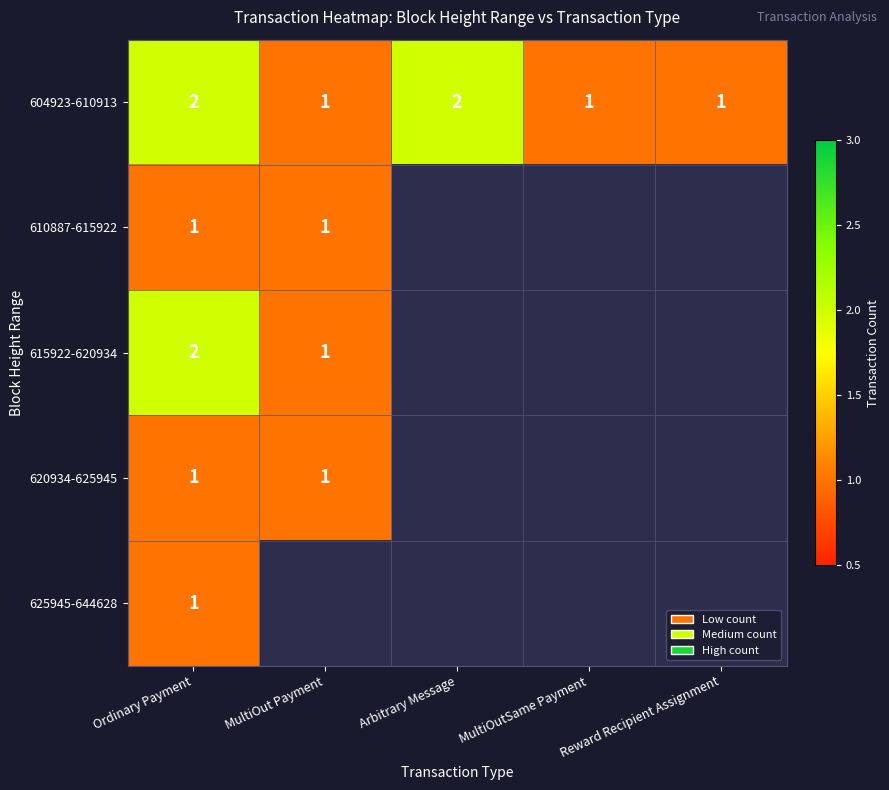

What is the difference between the maximum and second lowest values in the 604923-610913 series?

1